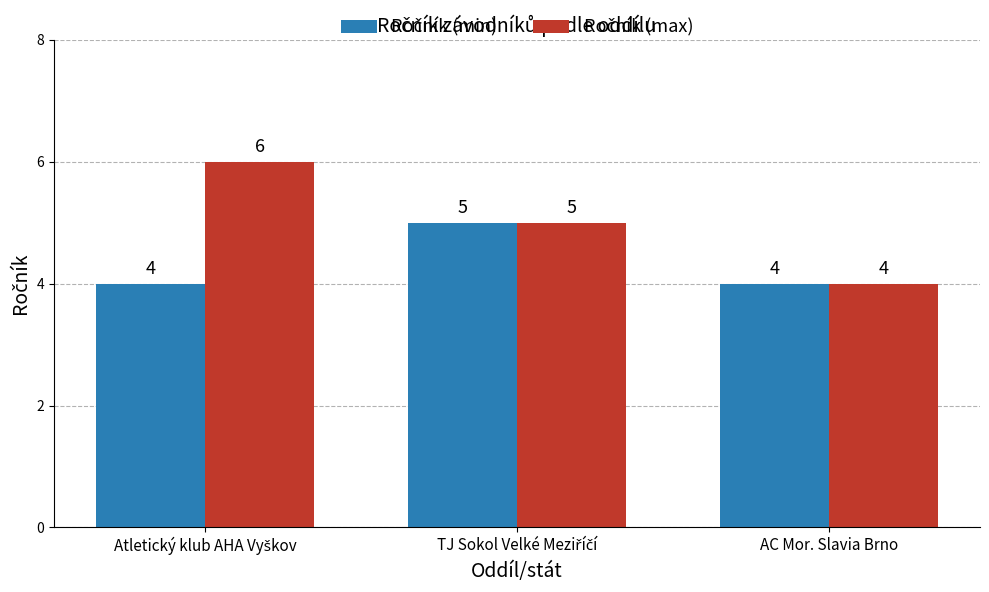

What is the minimum value shown in the chart?

4